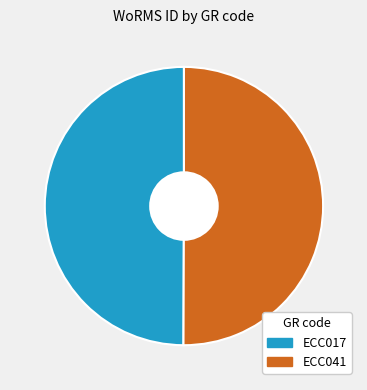

The ECC017 slice represents 56% of the pie. True or false?

False